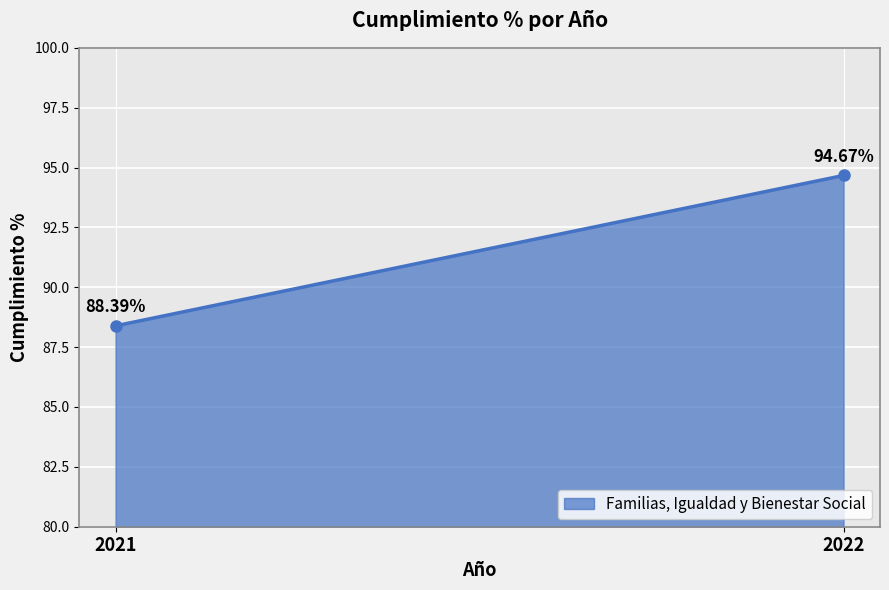

Which category has the lowest value across all series?

2021